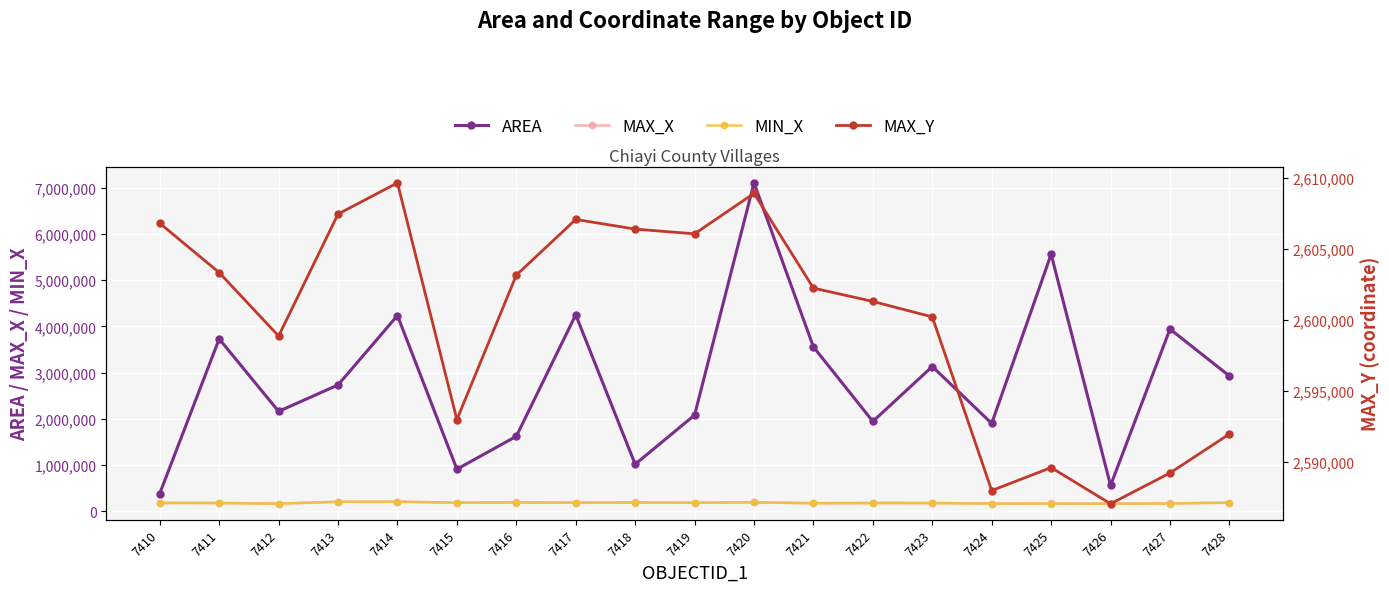

True or false: MAX_Y and MIN_X cross at least once.

False